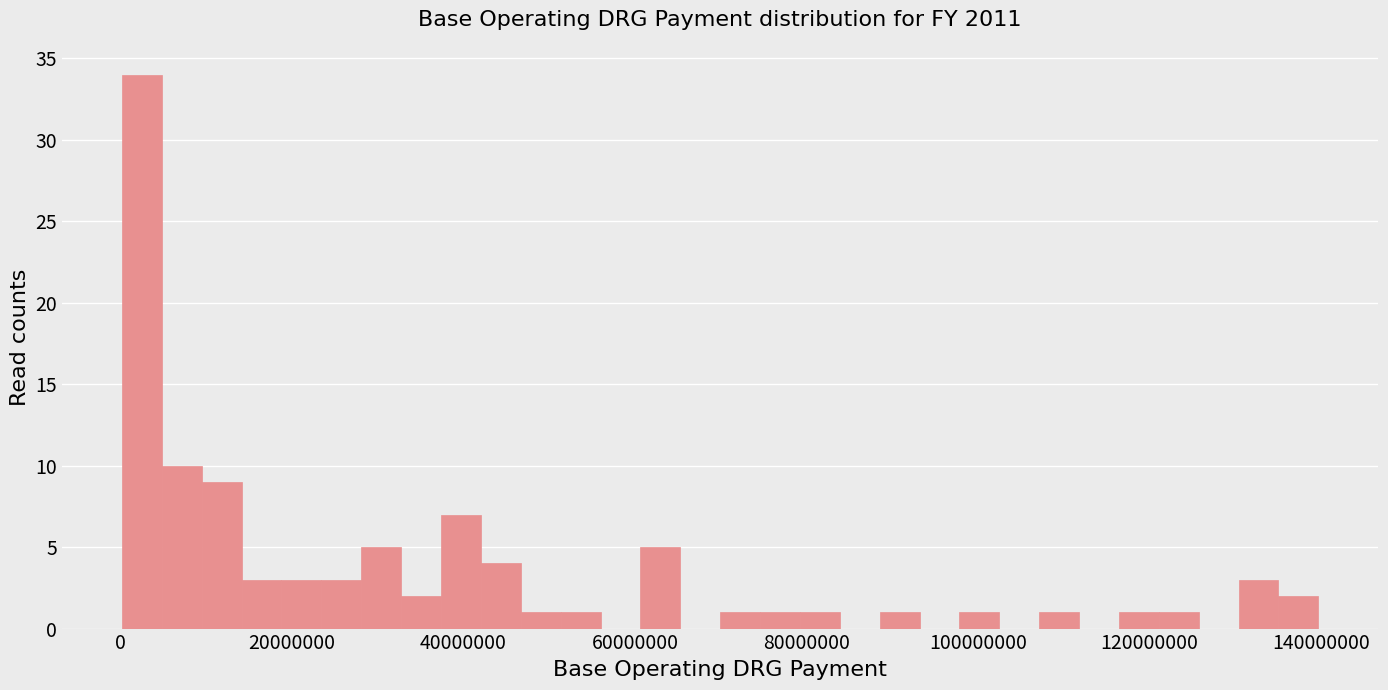

Read against the x-axis, roughly where is the centre of the tallest bar?

2000000